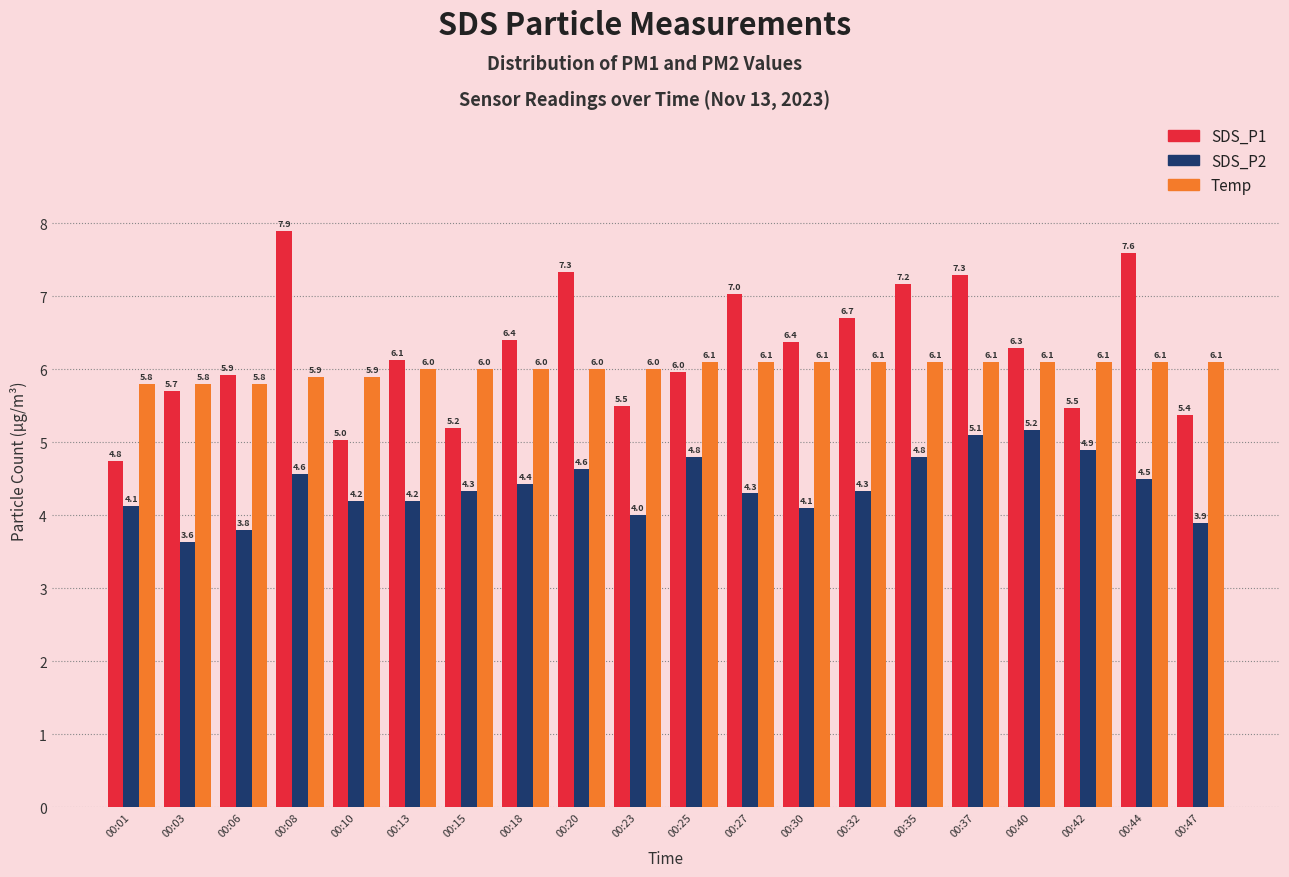

What is the sum of the SDS_P2 values at 00:10 and 00:15?

8.5